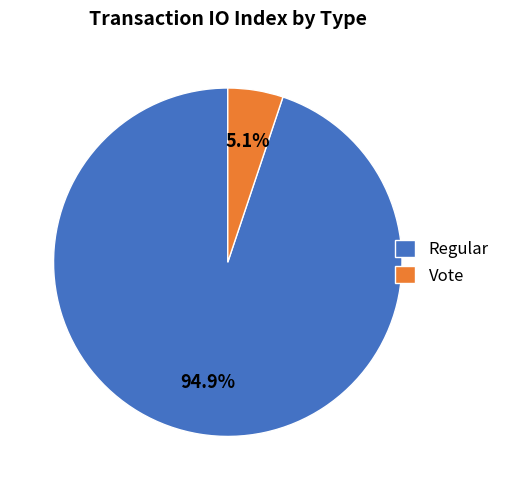

Which slice is the smallest?

Vote